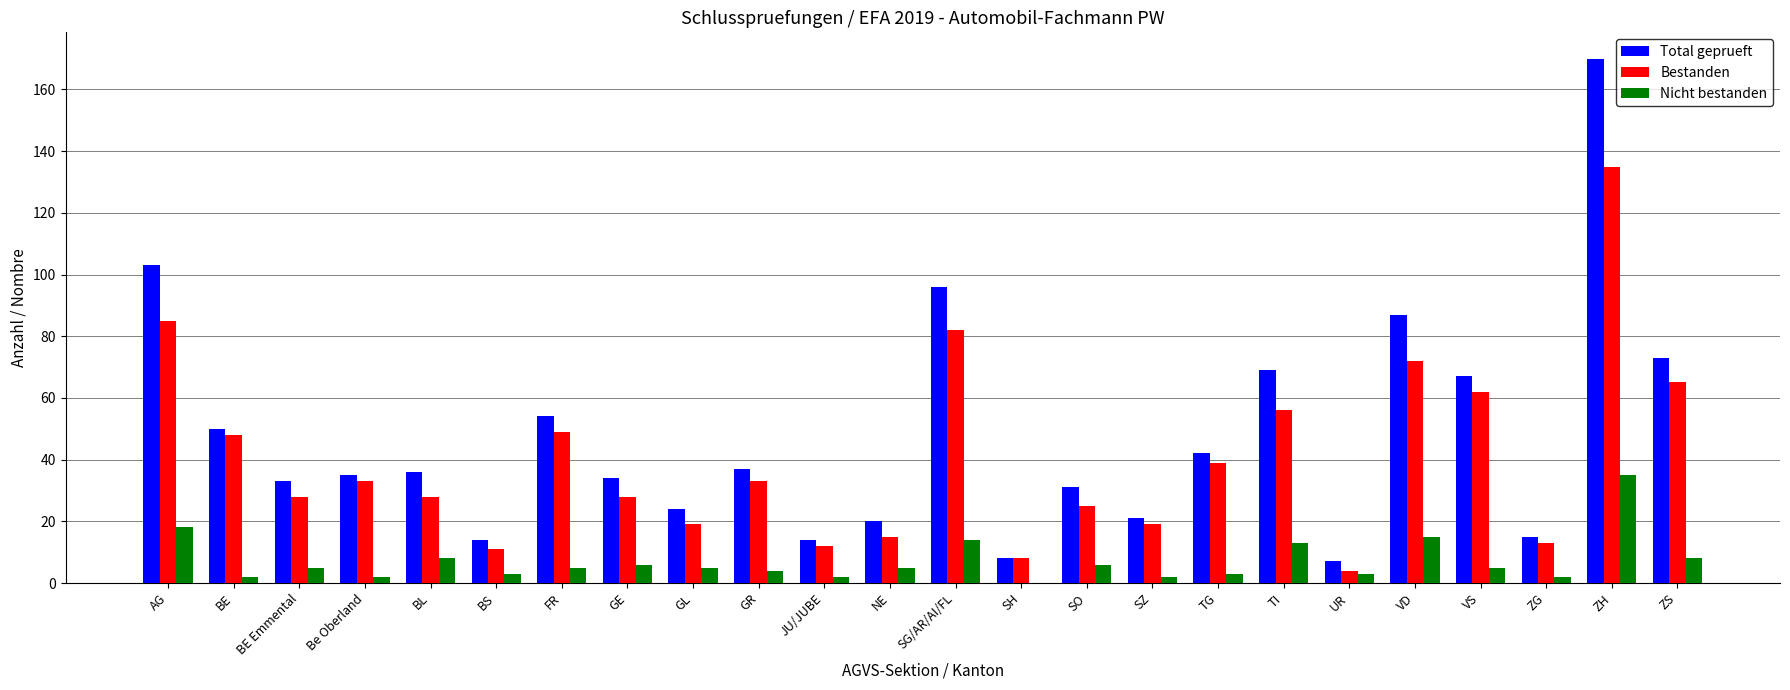

Where does the Bestanden series first go above 33?

AG